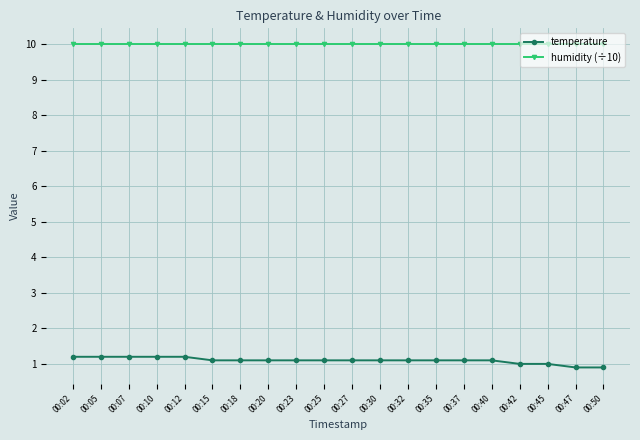

How many lines are shown in the chart?

2